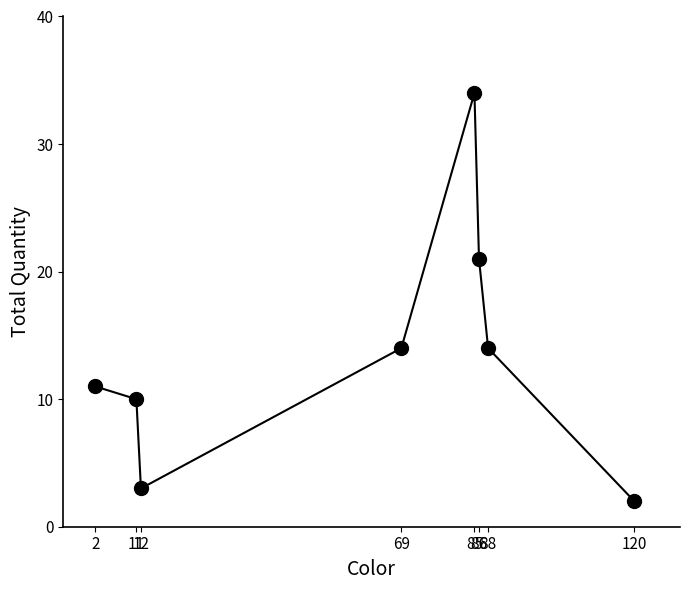

True or false: there are more than 2 points higher than both neighbors.

False